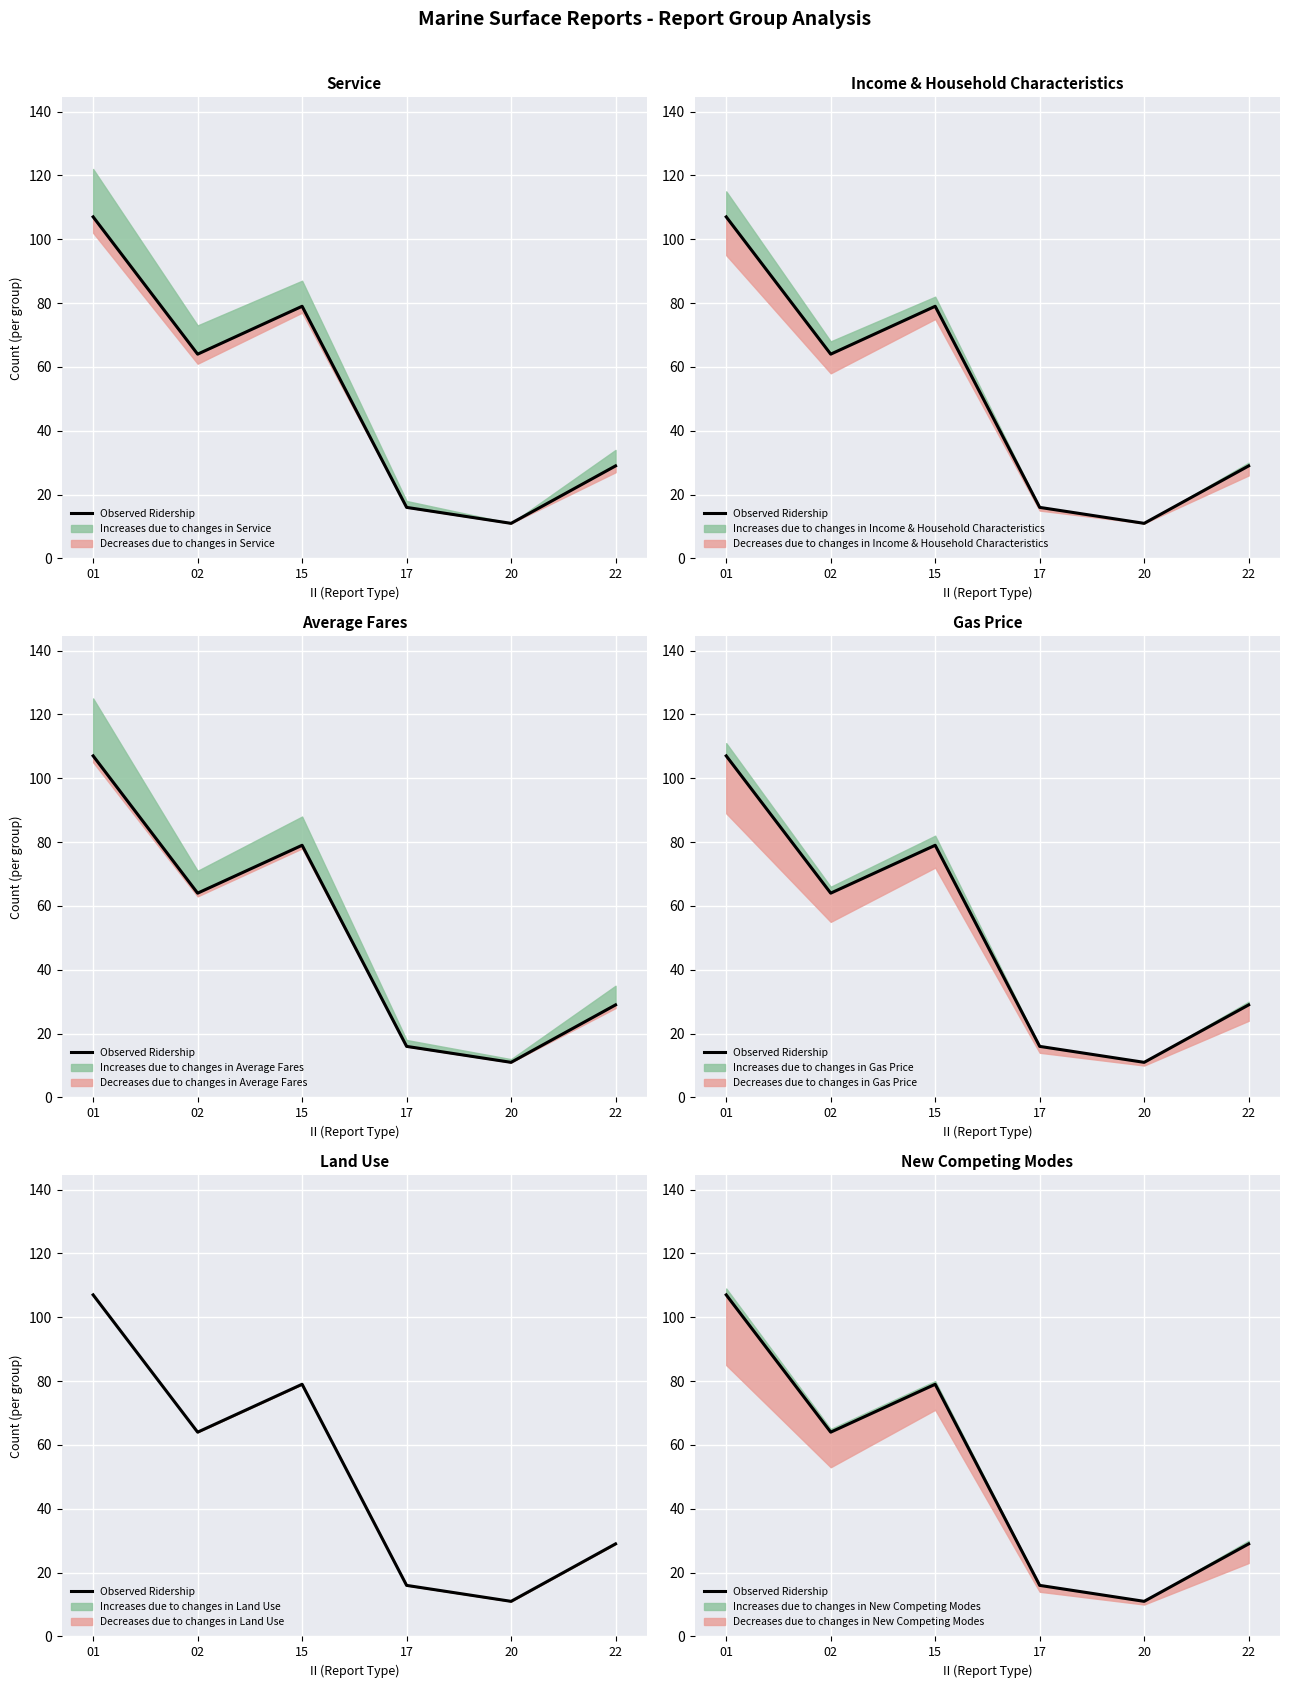

What value does the data have at 17, to the nearest 10?

20